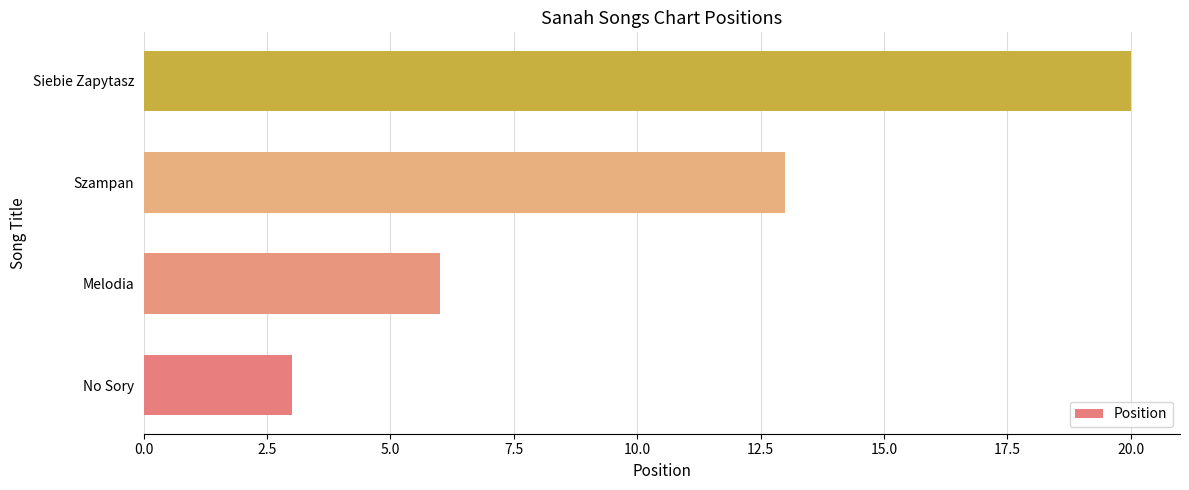

What is the difference between the second highest and minimum values?

10